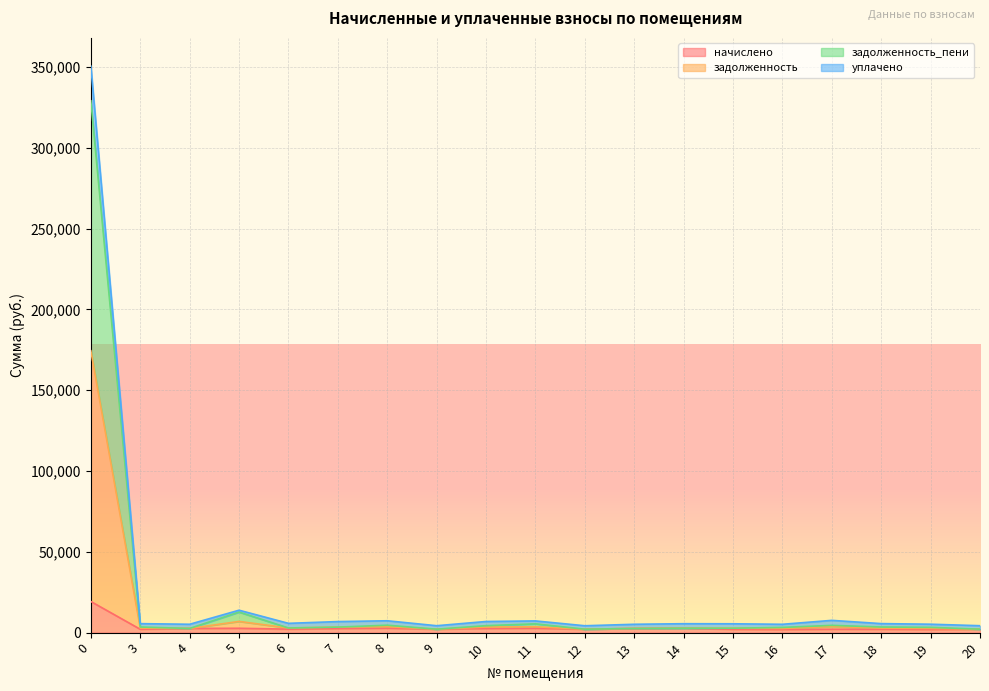

True or false: задолженность_пени and уплачено intersect in this chart.

False